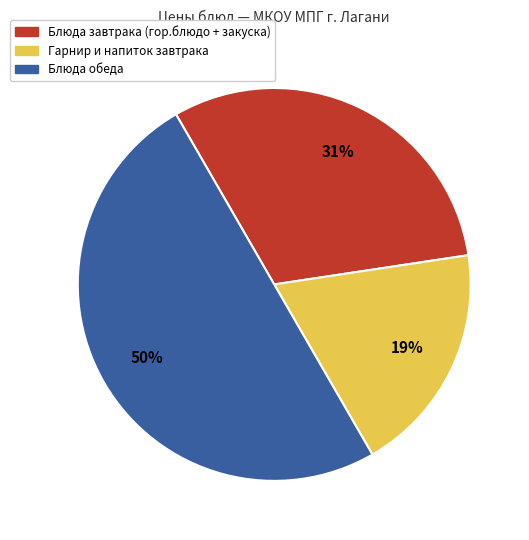

Rank the categories by value from lowest to highest.

Гарнир и напиток завтрака, Блюда завтрака (гор.блюдо + закуска), Блюда обеда